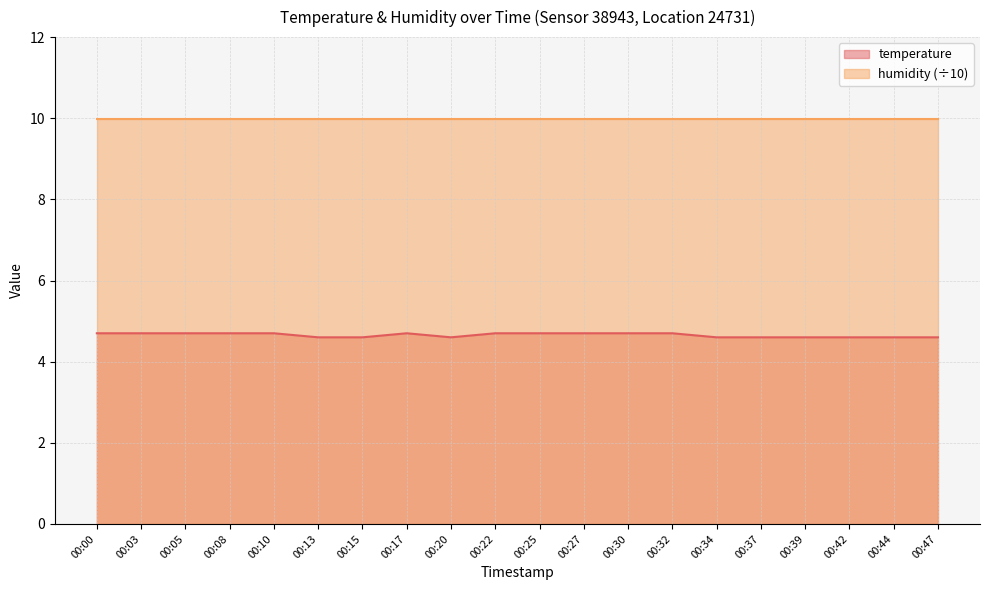

Between 00:42 and 00:25, which is larger?

00:25